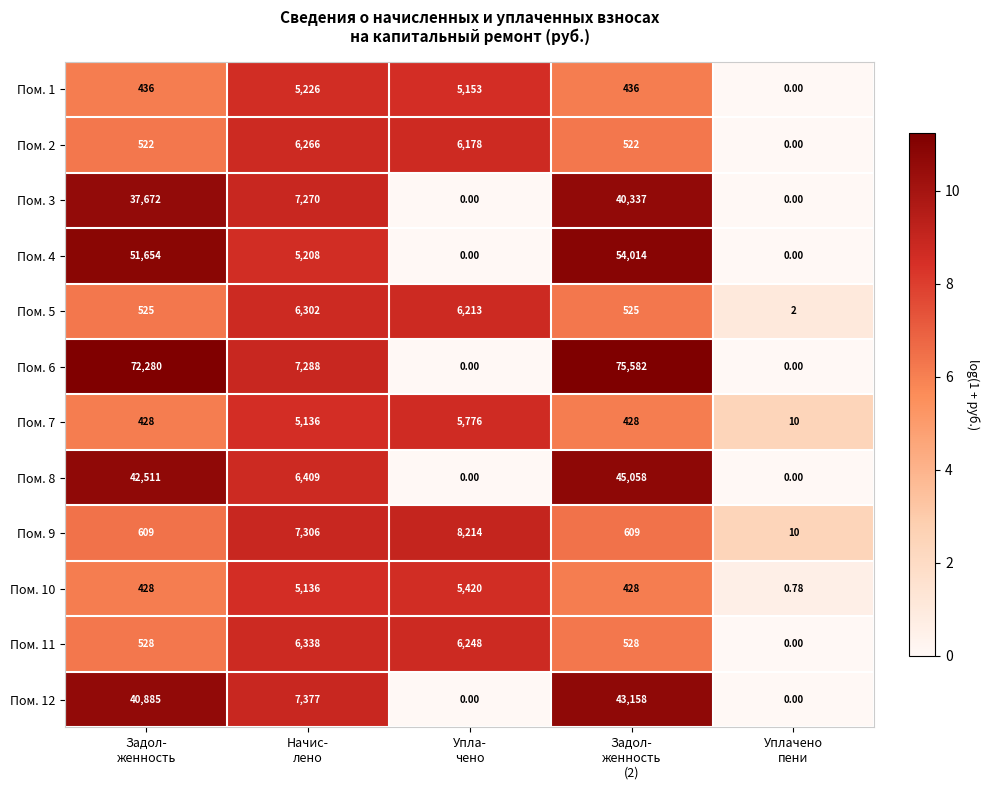

List the series in order of their peak value, lowest first.

Пом. 1, Пом. 10, Пом. 7, Пом. 2, Пом. 5, Пом. 11, Пом. 9, Пом. 3, Пом. 12, Пом. 8, Пом. 4, Пом. 6